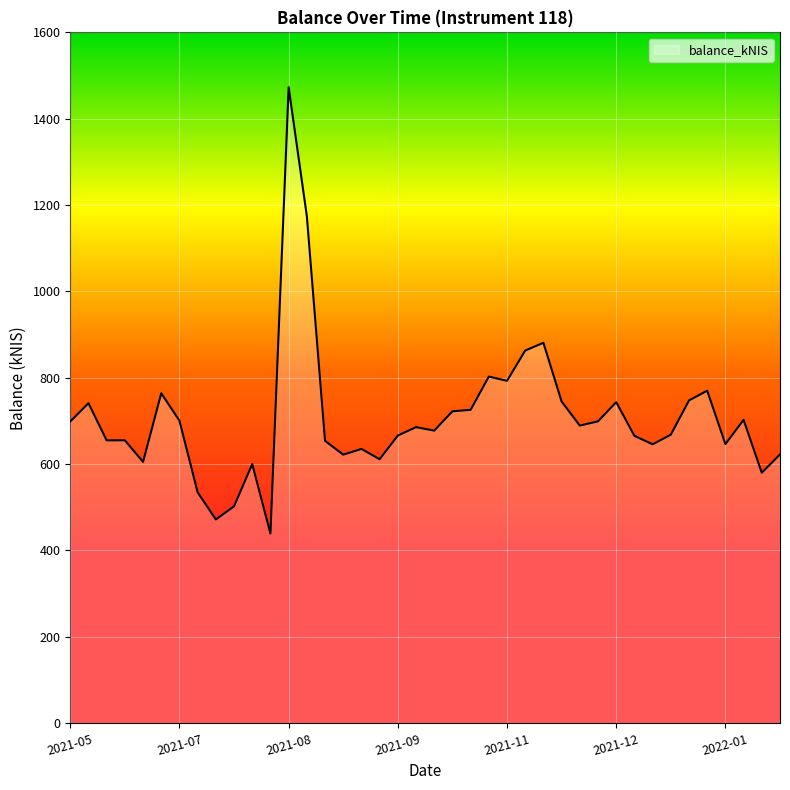

What is the difference between the maximum and minimum values?

1033.8